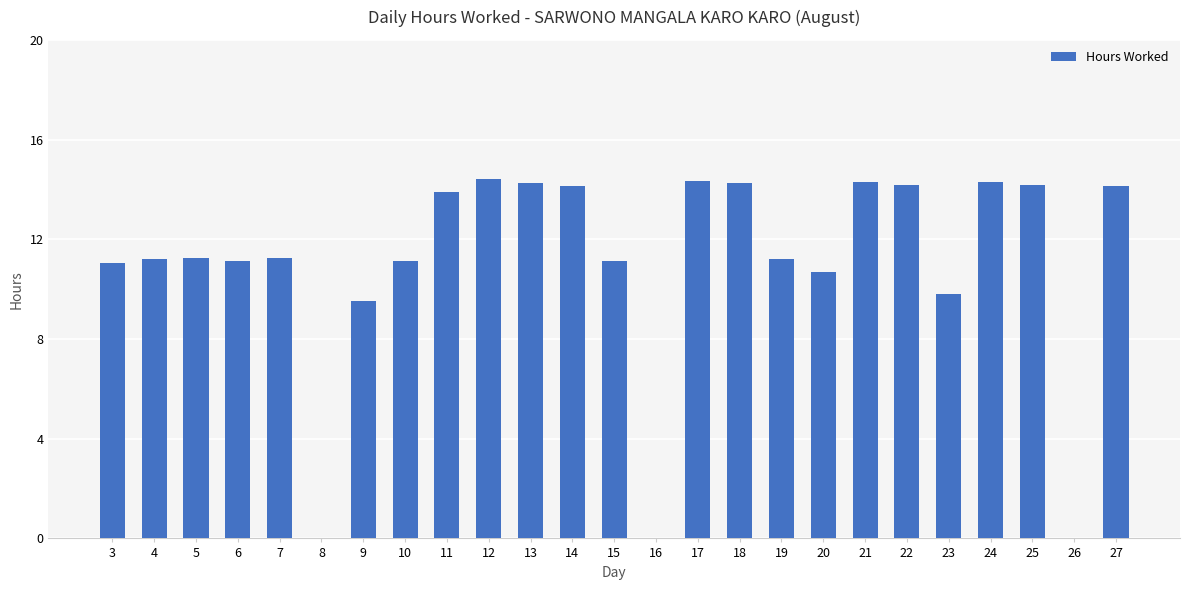

Approximately how many times larger is the value at 20 compared to 3?

1.0